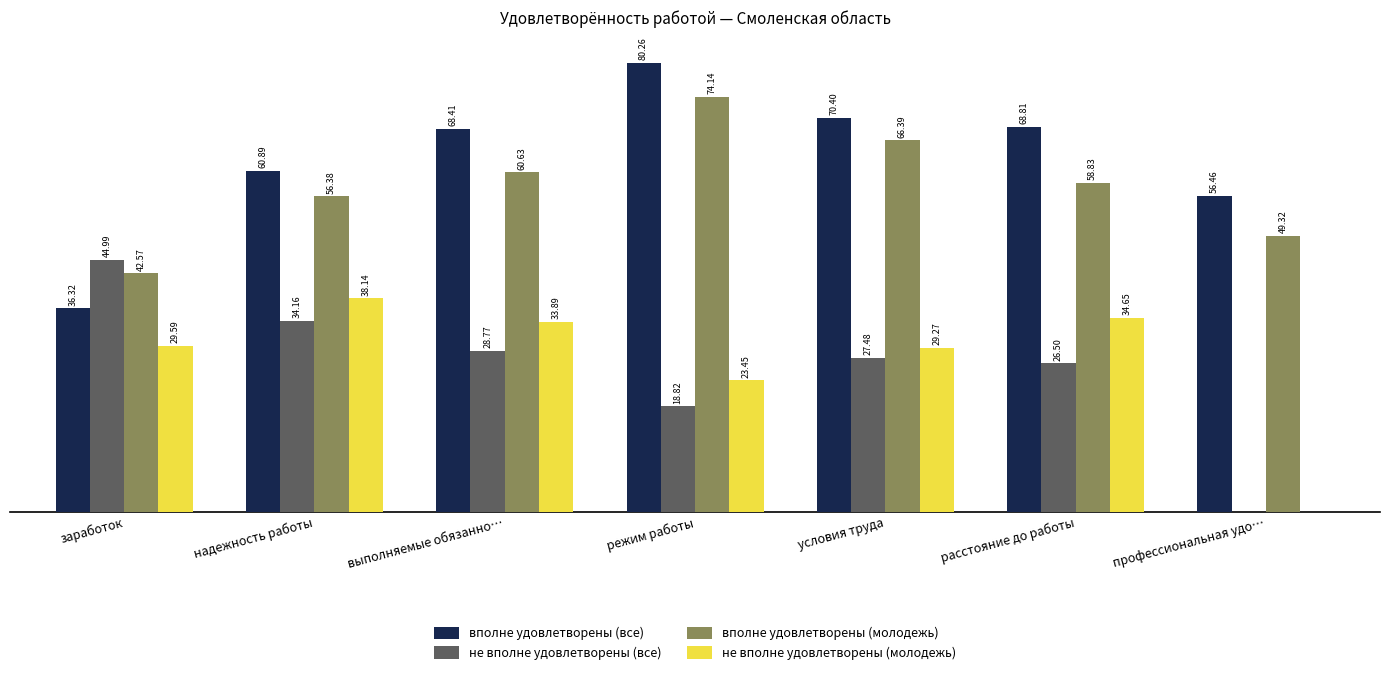

Where does the вполне удовлетворены (все) series first go above 68?

выполняемые обязанно…